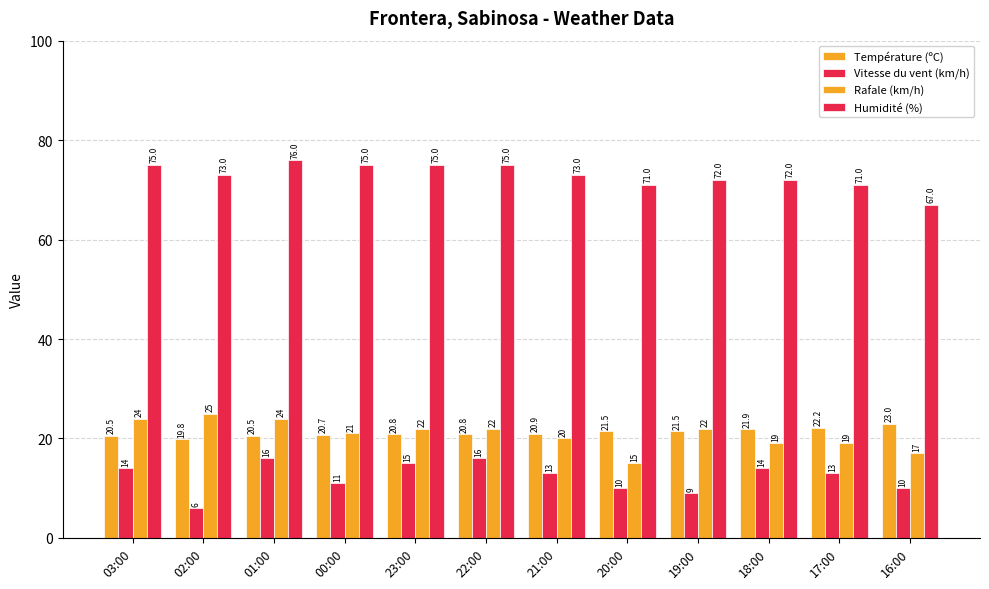

What is the sum of all Rafale (km/h) values?

250.0